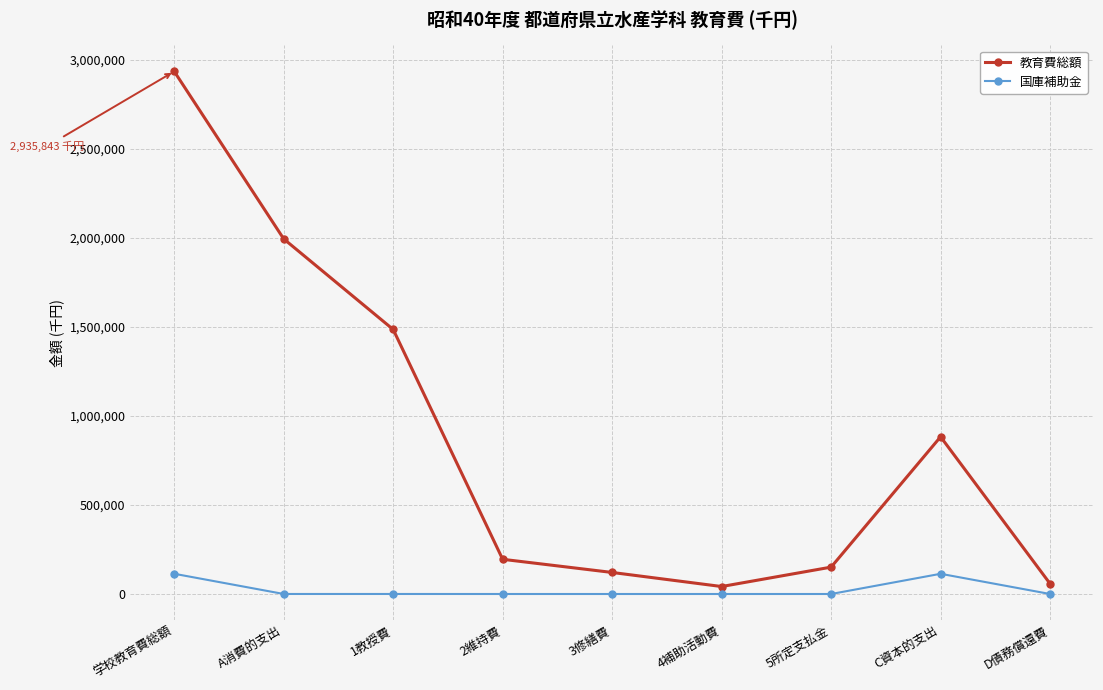

What is the total value across all series at C資本的支出?

996710